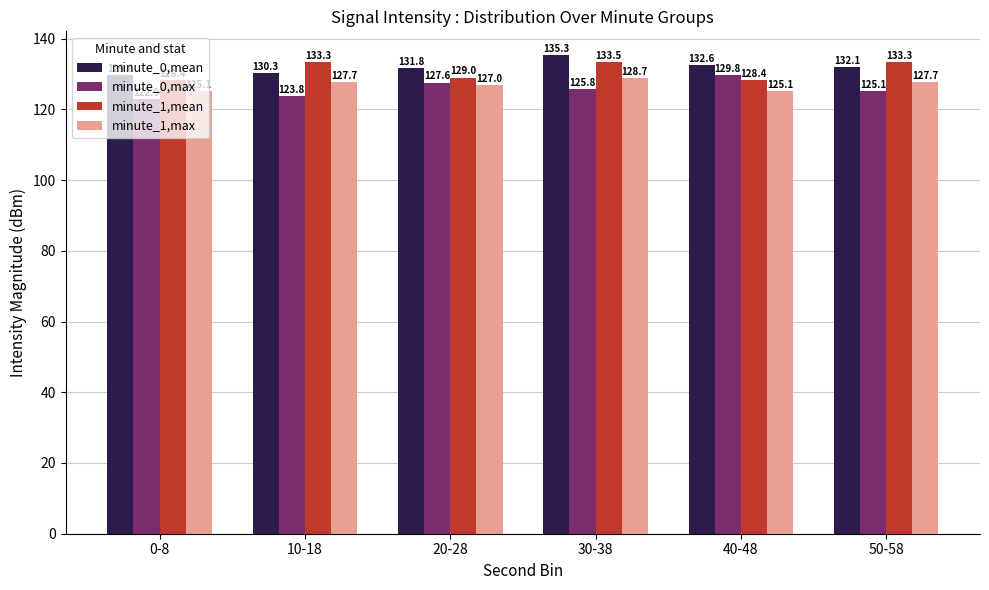

True or false: minute_0,mean has a value of 132.1 at 50-58.

True